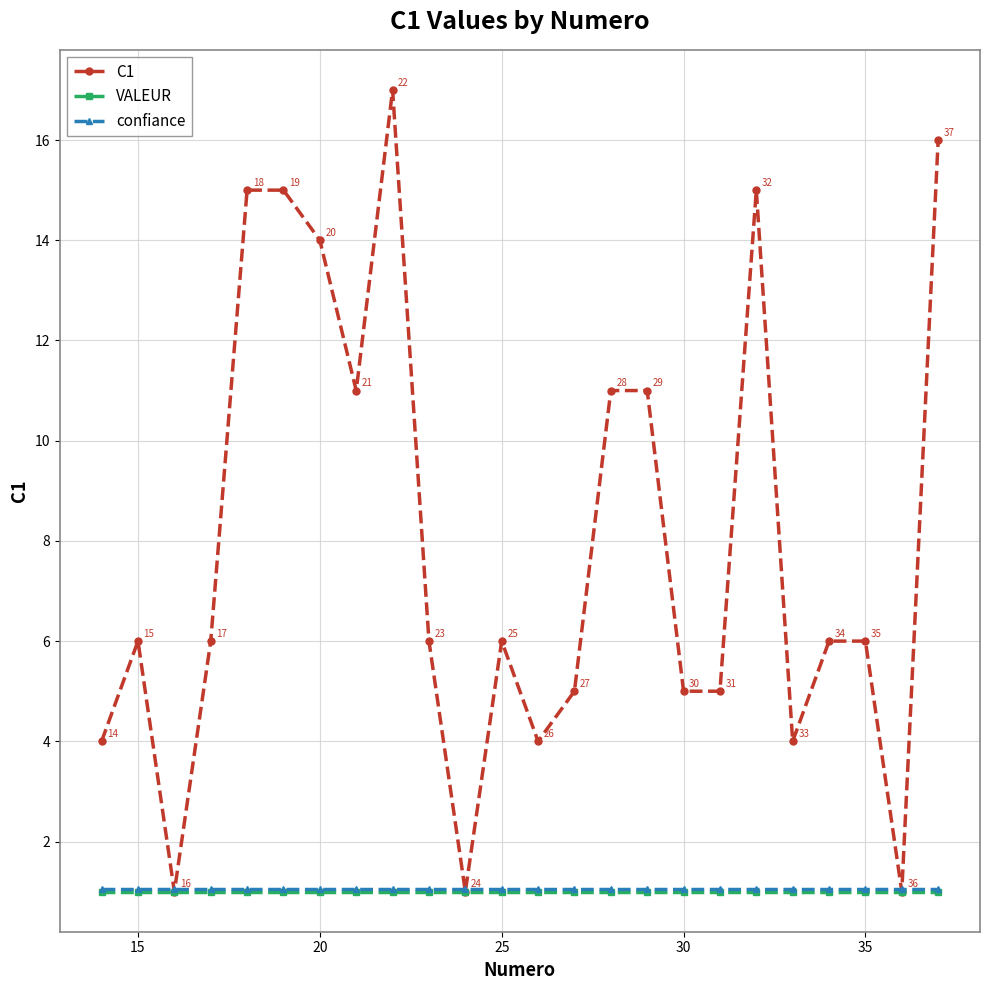

What is the smallest value displayed?

1.0